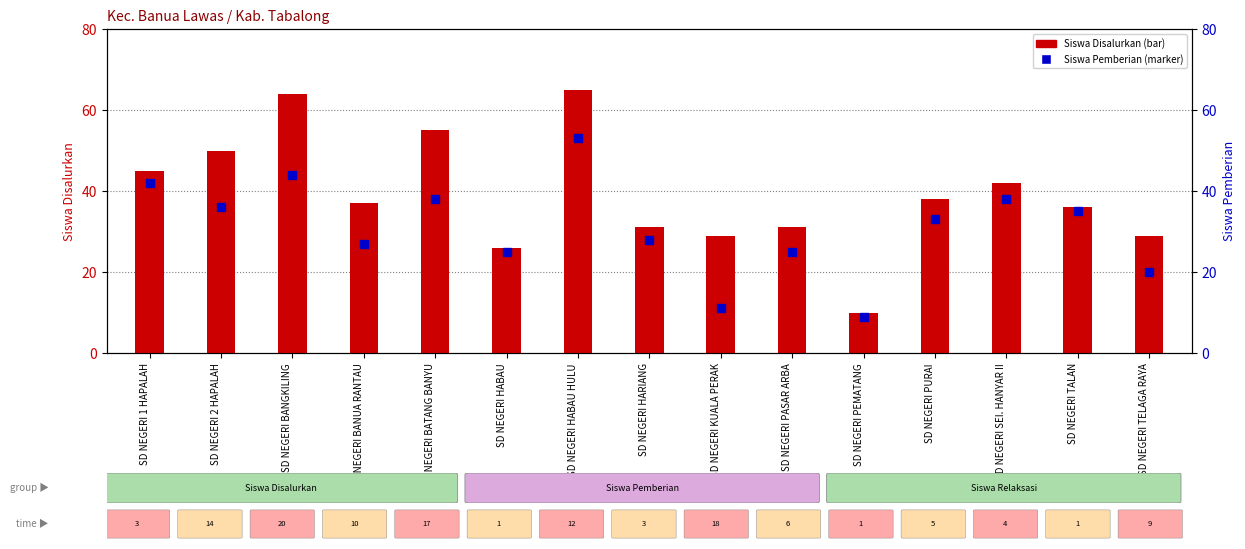

What is the sum of the Siswa Pemberian values at SD NEGERI 1 HAPALAH and SD NEGERI PEMATANG?

51